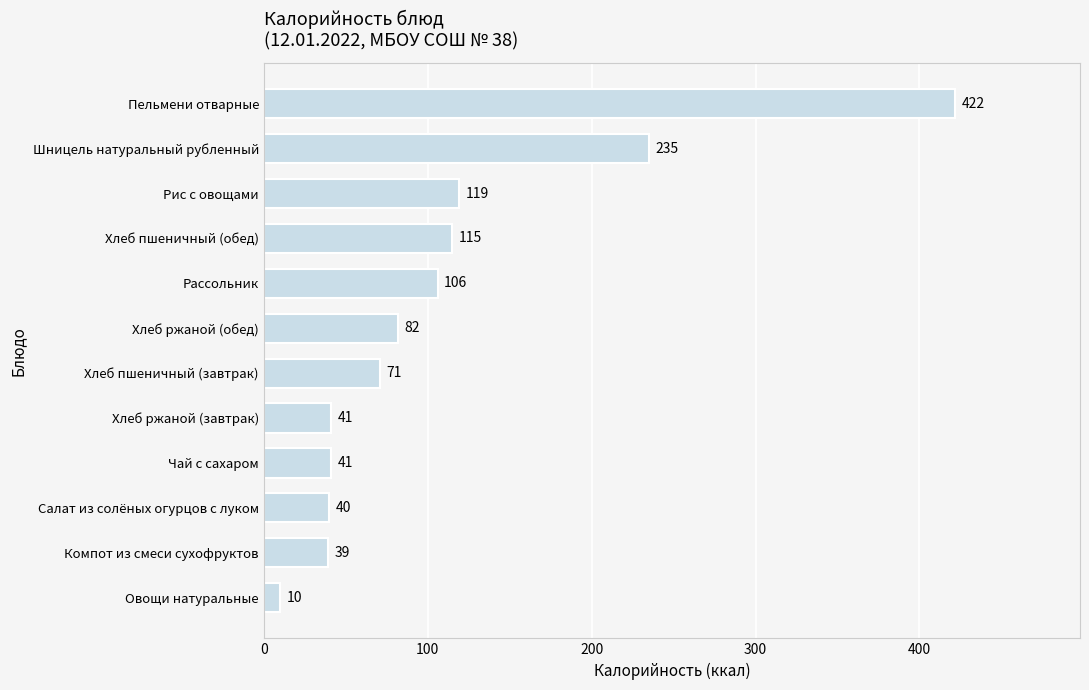

Approximately how many times larger is the value at Рассольник compared to Чай с сахаром?

2.6